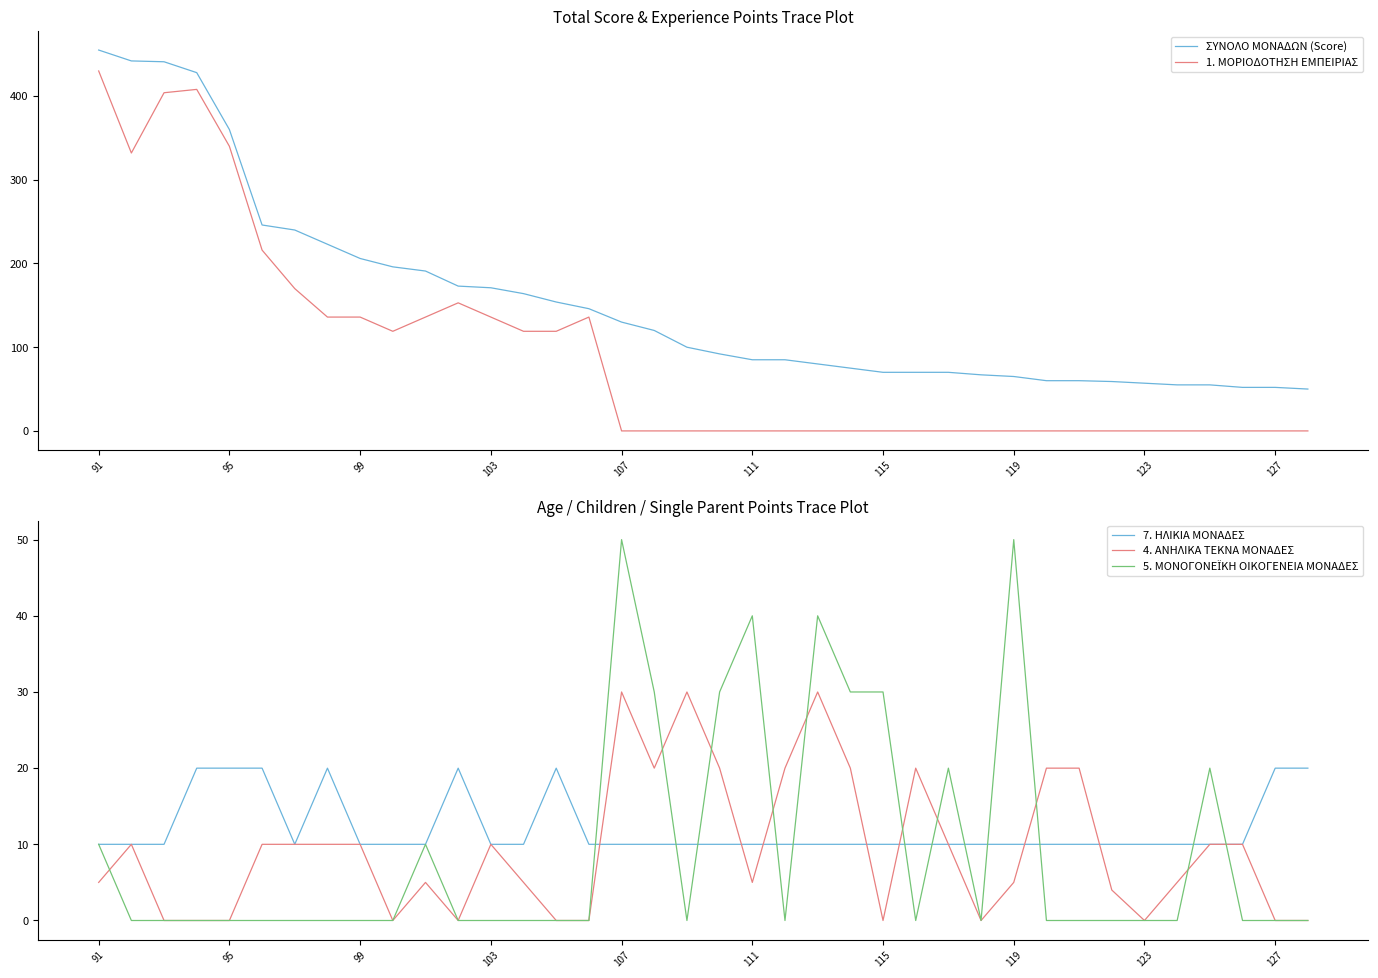

What is the average value of the ΣΥΝΟΛΟ ΜΟΝΑΔΩΝ (Score) series?

154